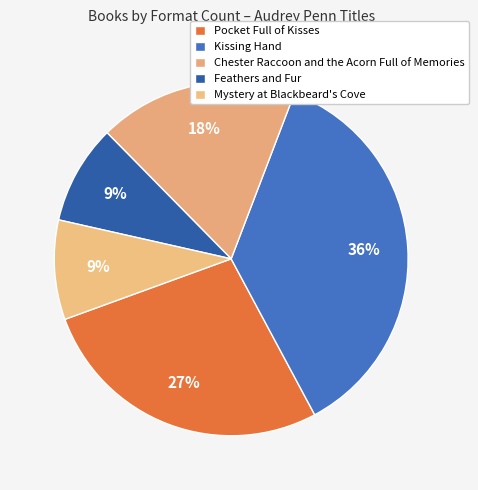

Is there a majority slice in this chart?

No